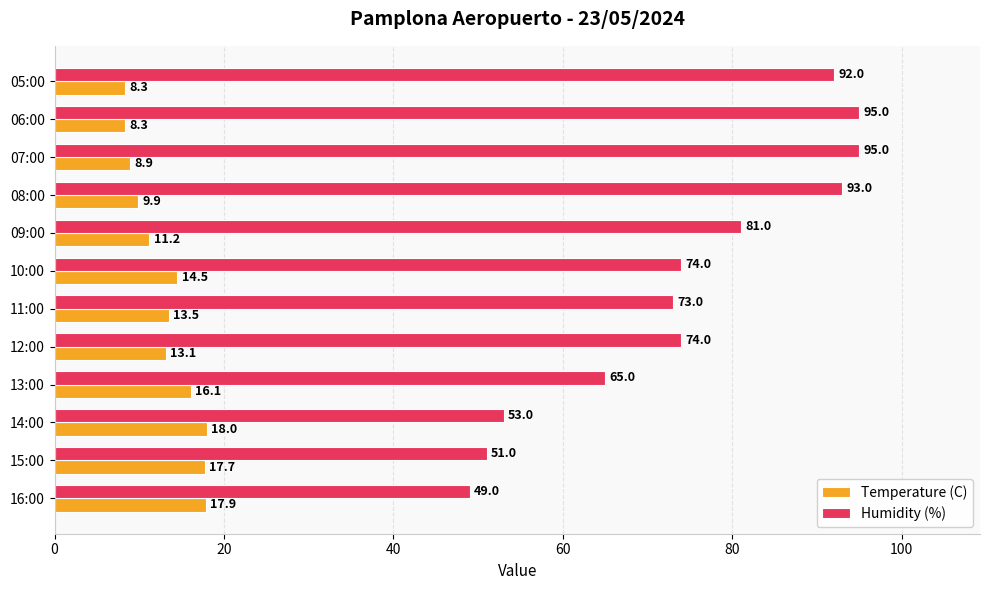

What is the minimum value shown in the chart?

8.3